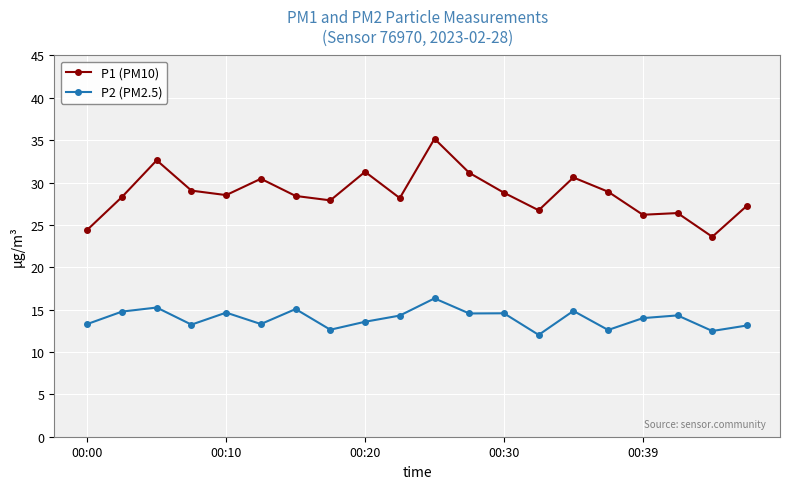

What is the difference between the second highest and minimum values in the P2 (PM2.5) series?

3.2